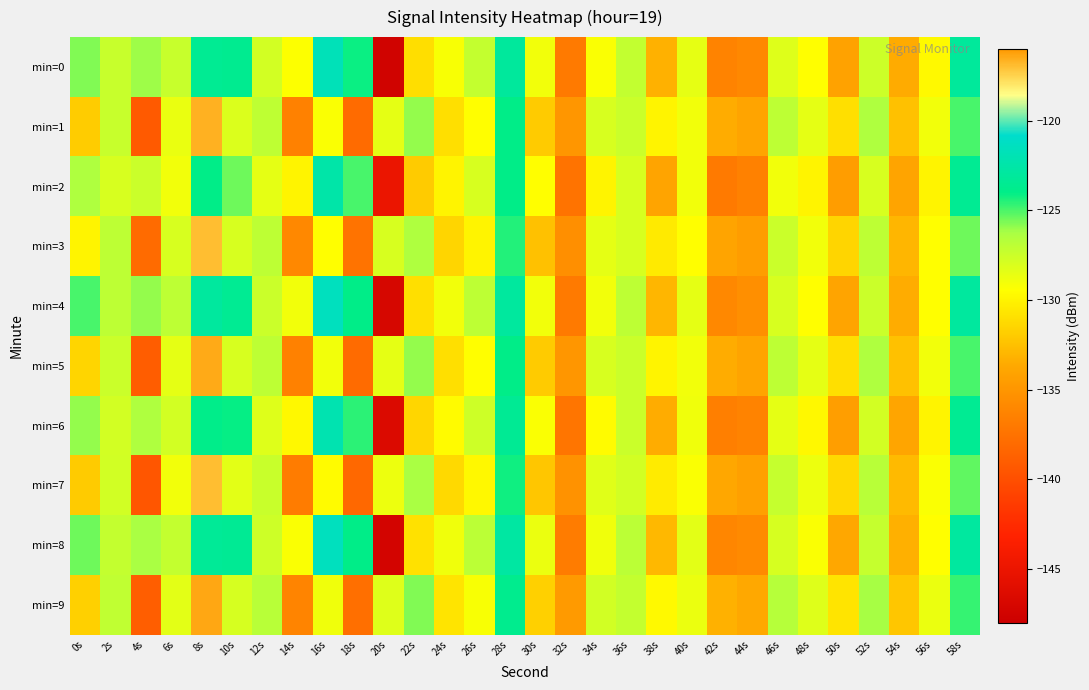

Between 14s and 48s, which is larger?

14s